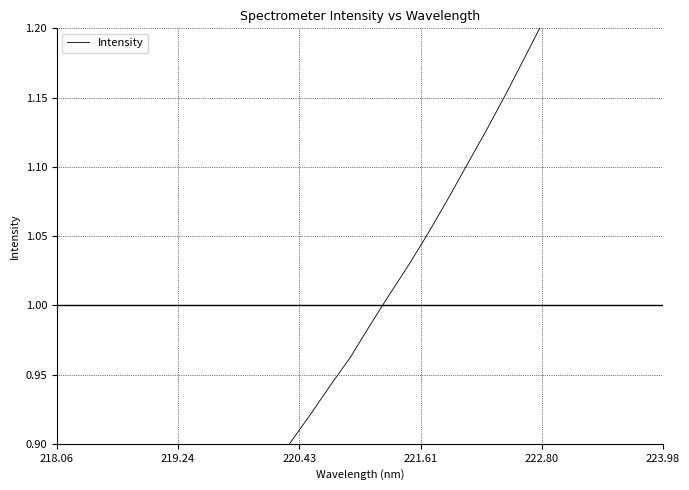

What is the maximum value shown in the chart?

1.4